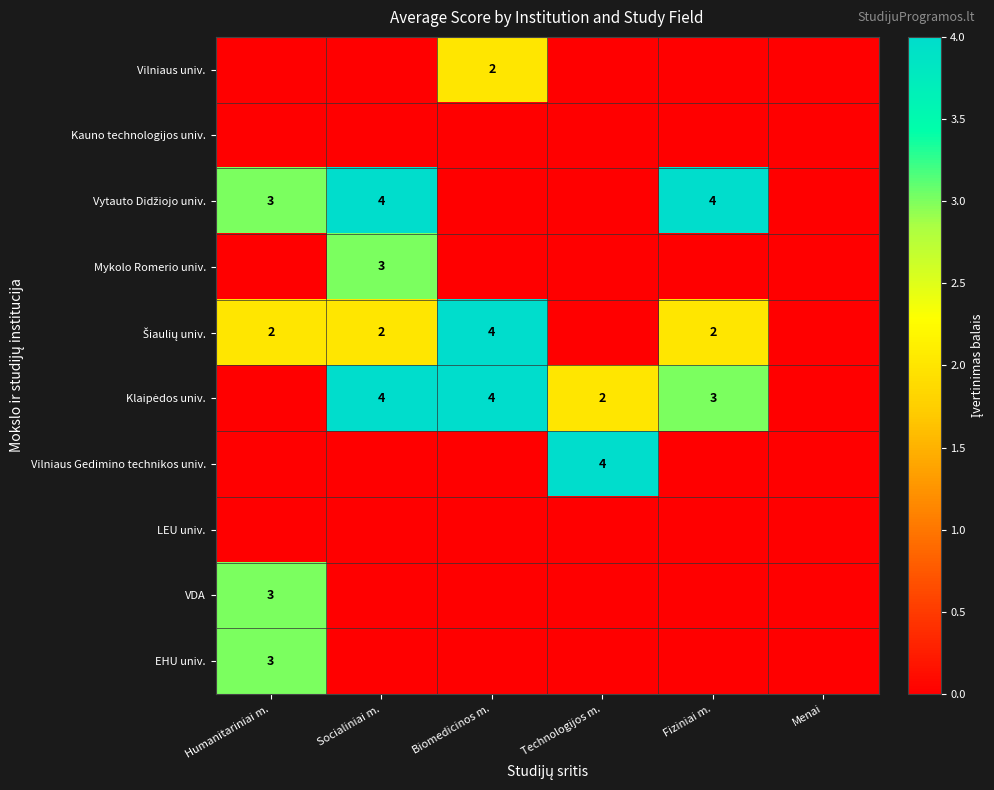

Is it true that Vilniaus Gedimino technikos univ. equals 4 at Technologijos m.?

True